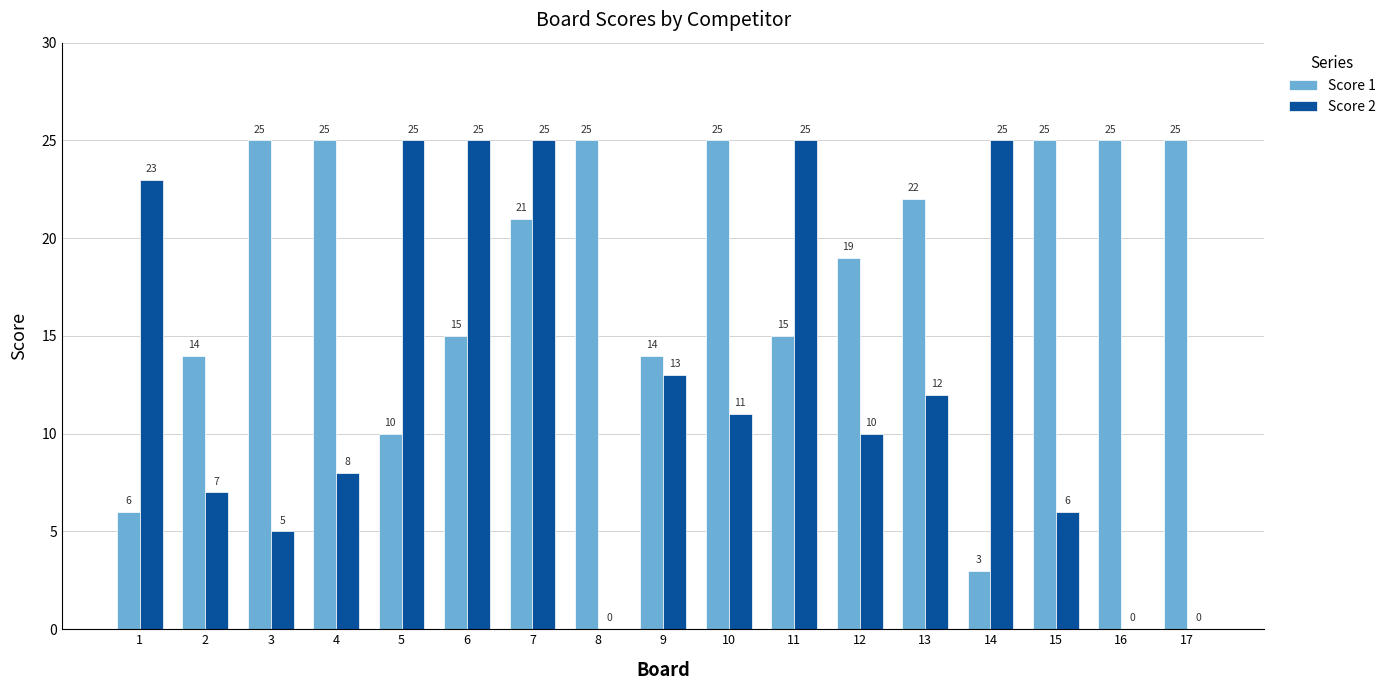

The value of Score 2 at 6 is 25. True or false?

True